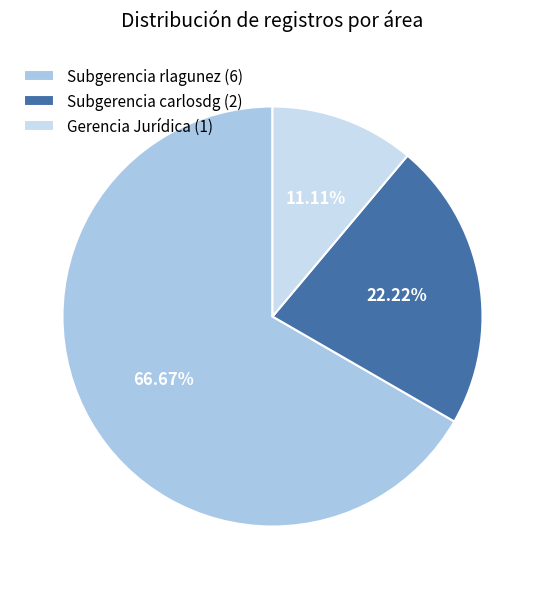

How many slices are in this pie chart?

3